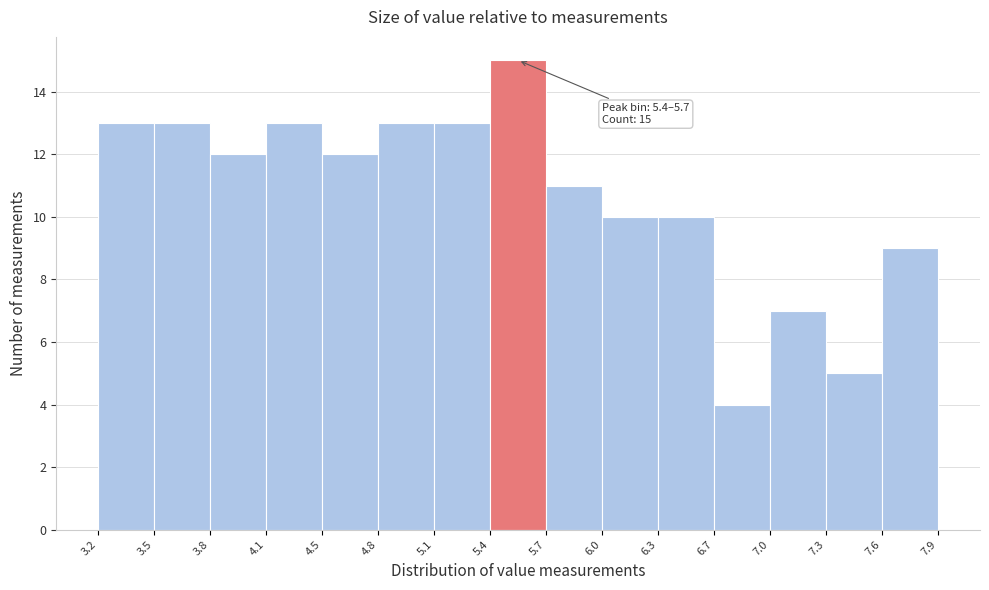

Which range on the x-axis has the tallest bar?

5.4 to 5.7